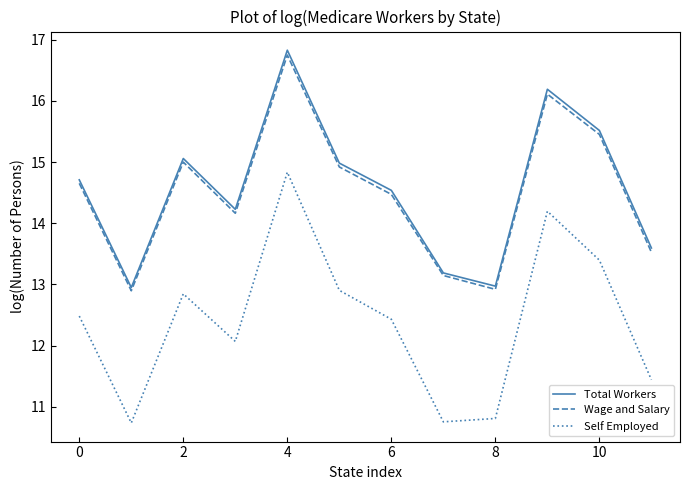

What is the minimum value for Total Workers?

12.9